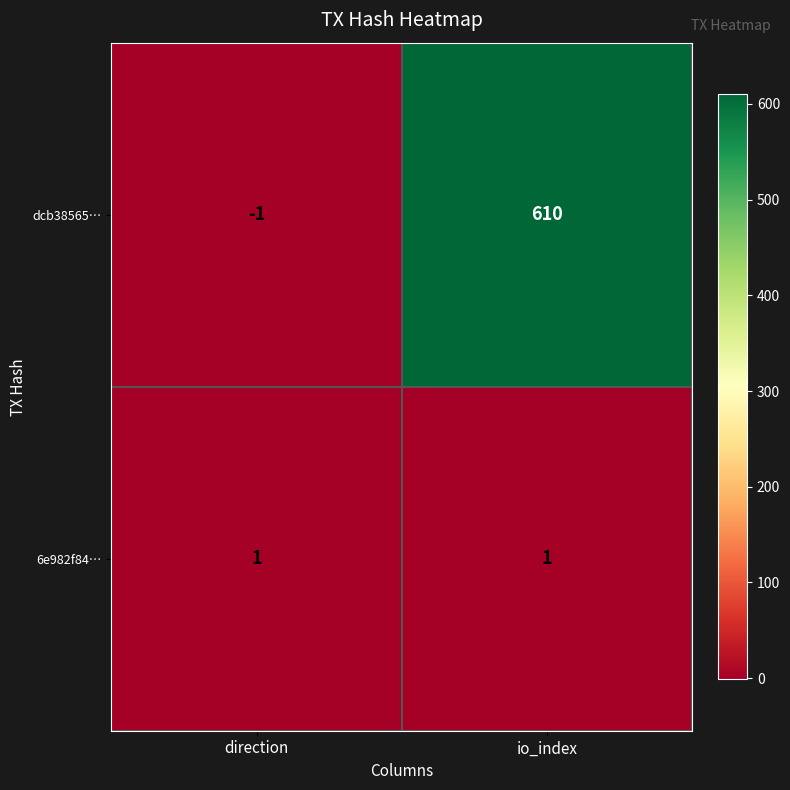

Which label corresponds to the largest value in the chart?

io_index